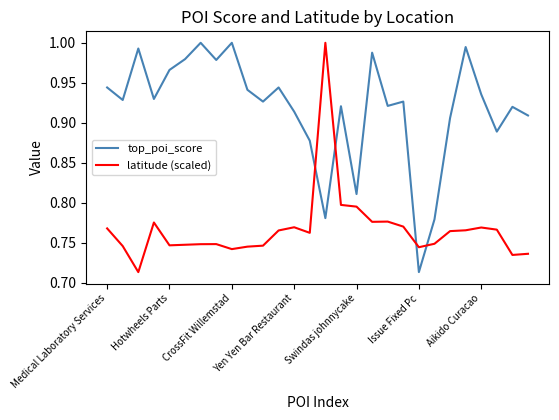

What is the difference between the maximum and minimum values in the latitude (scaled) series?

0.3